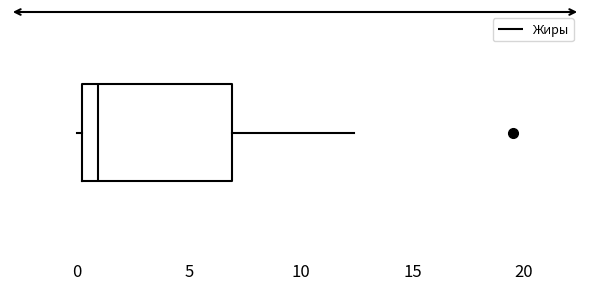

Where does the median line of the box sit on the x-axis? The values are not printed on the chart, so give them approximately, as read against the axis.

1.0